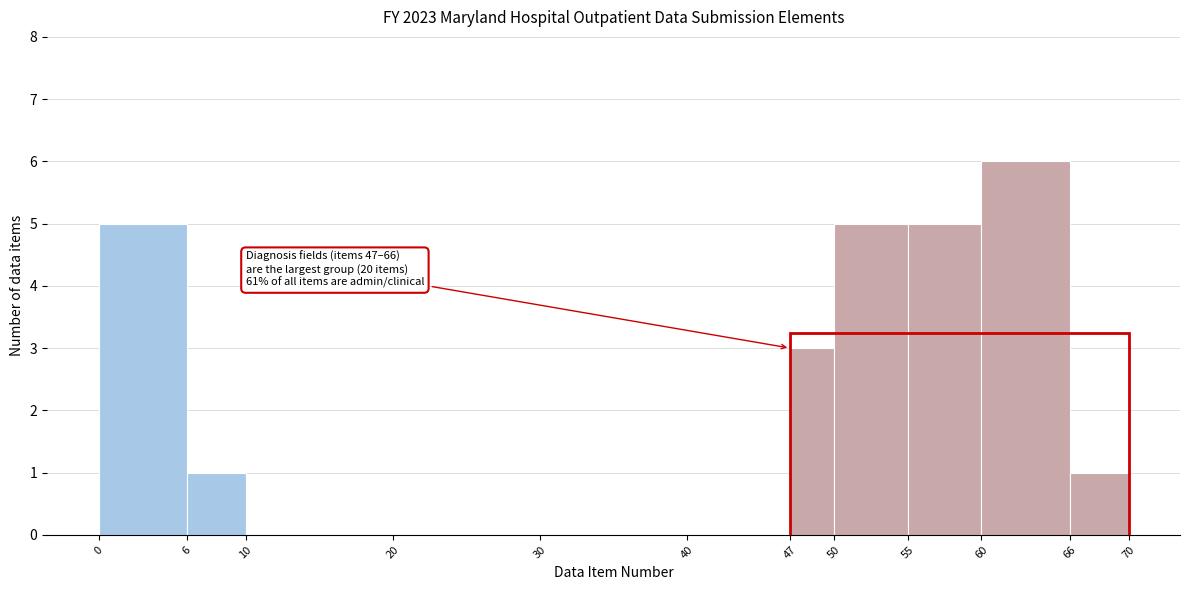

Which range on the x-axis has the tallest bar?

60 to 66